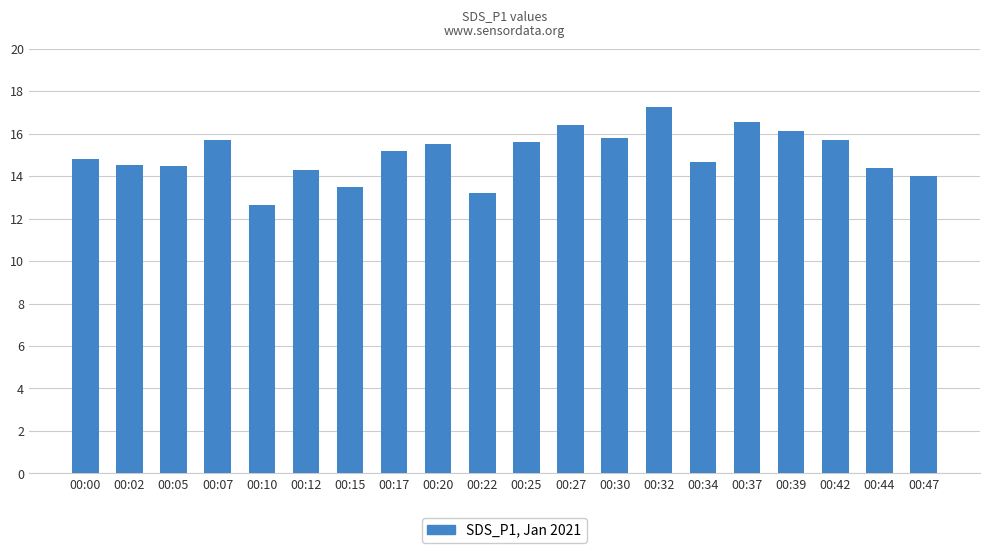

How many categories are shown in the chart?

20